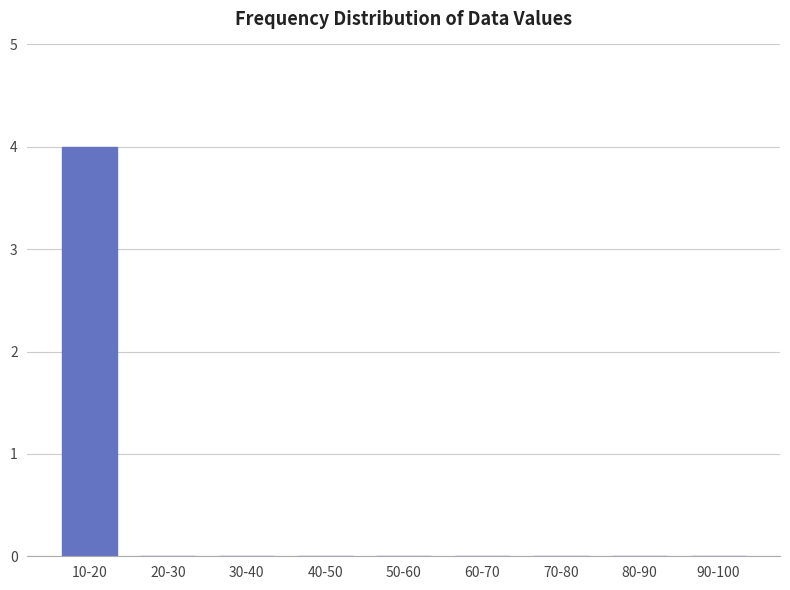

Reading right to left, what are all the values shown in this chart?

90-100=0	80-90=0	70-80=0	60-70=0	50-60=0	40-50=0	30-40=0	20-30=0	10-20=4